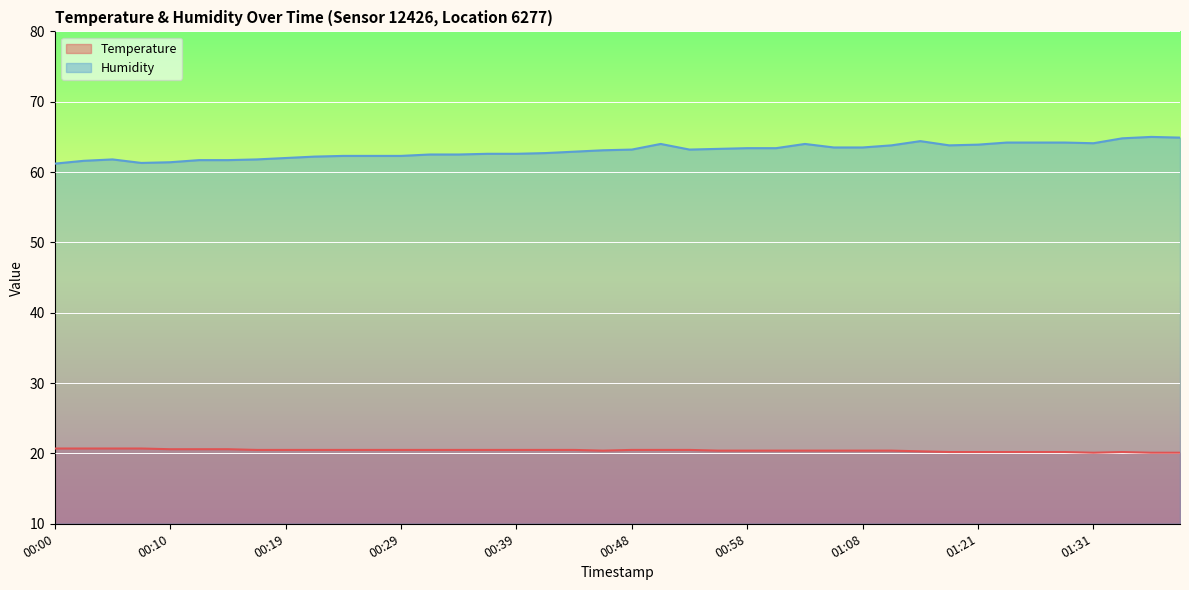

At which category is the sum across all series the highest?

01:36